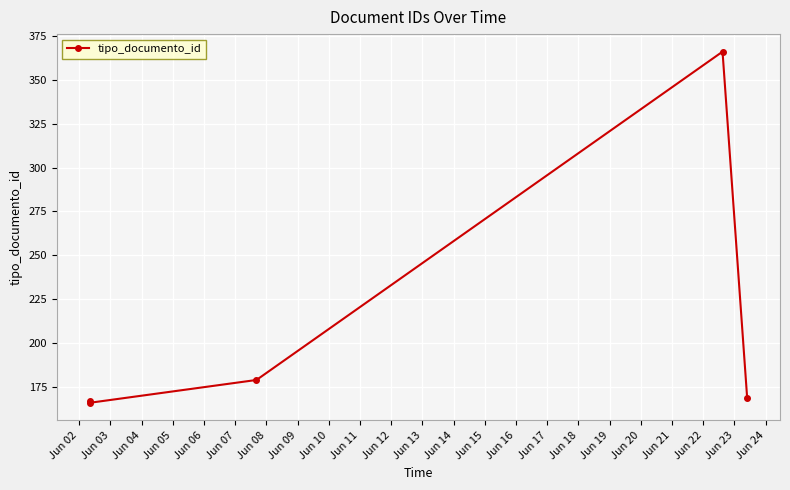

What is the greatest value displayed?

366